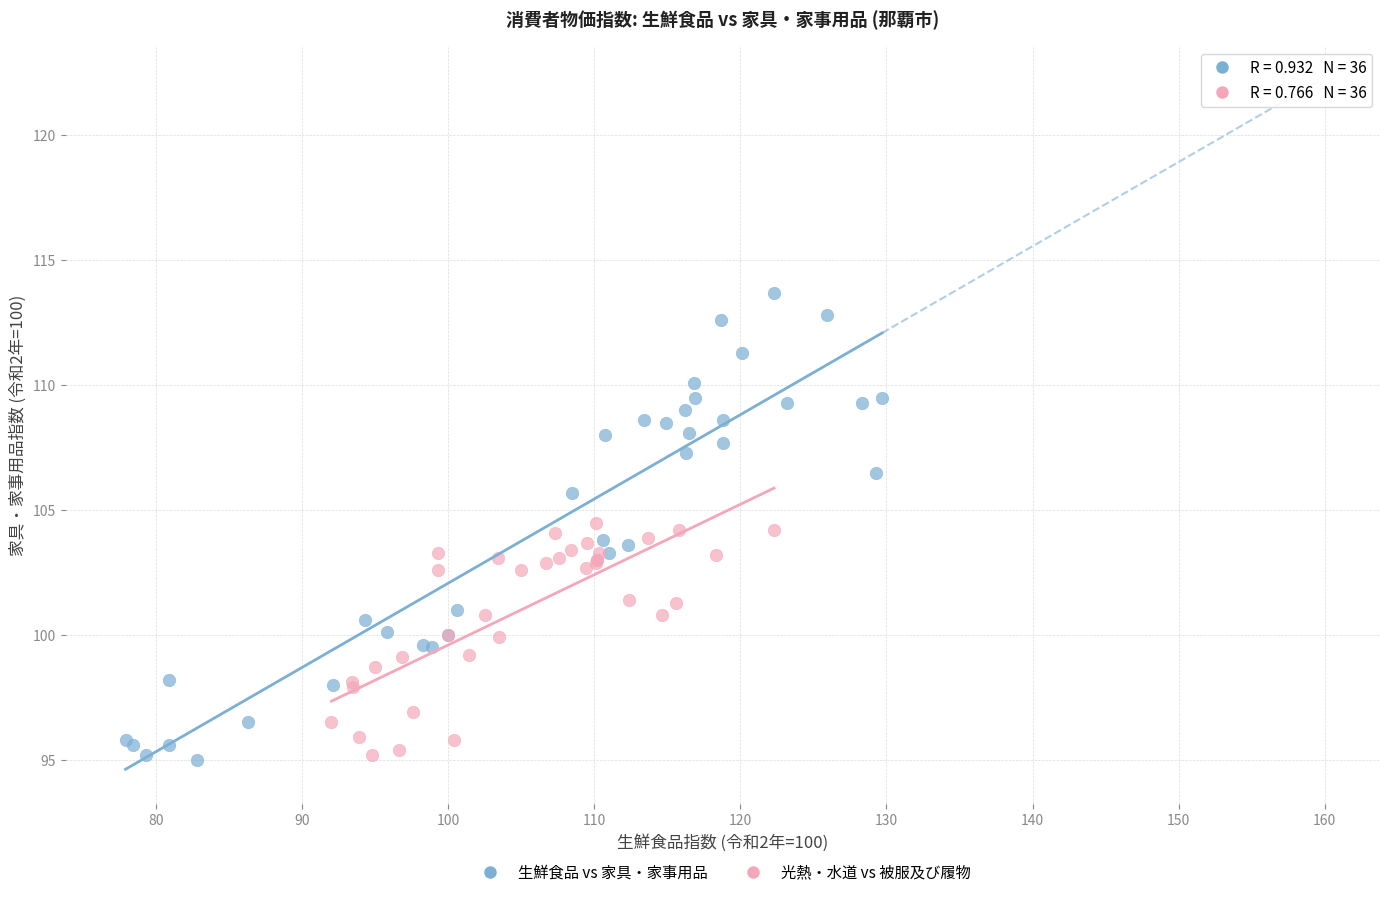

Which series has the largest Y range (max minus min)?

生鮮食品 vs 家具・家事用品